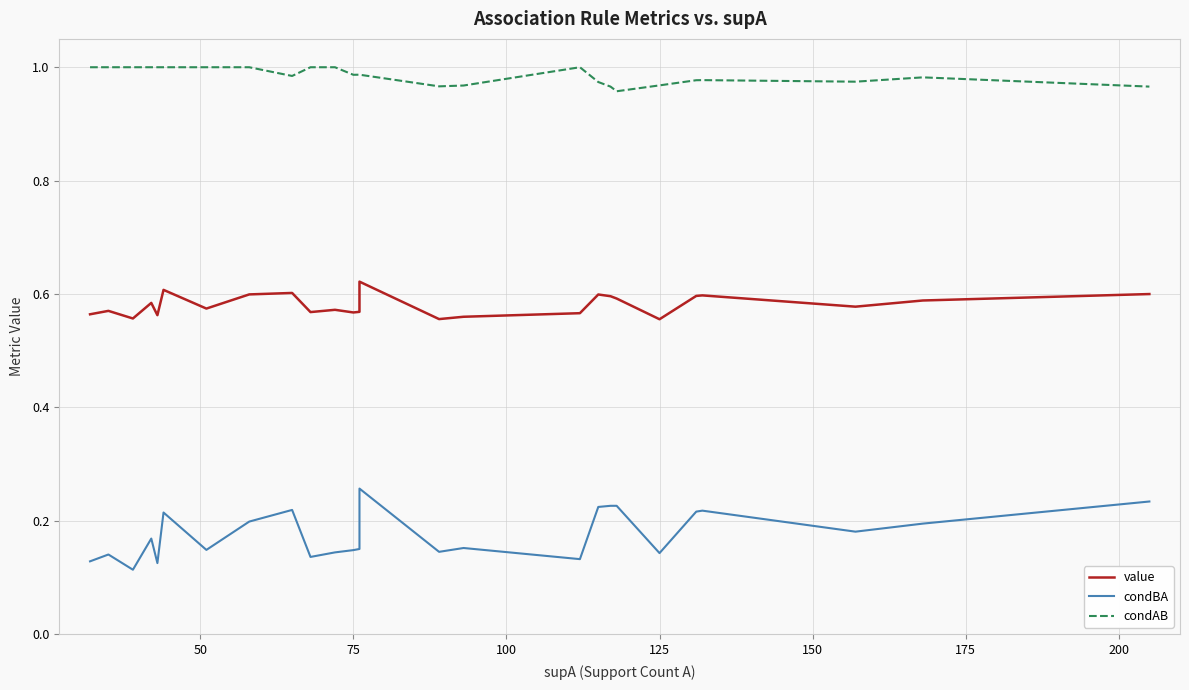

True or false: condAB and condBA cross at least once.

False